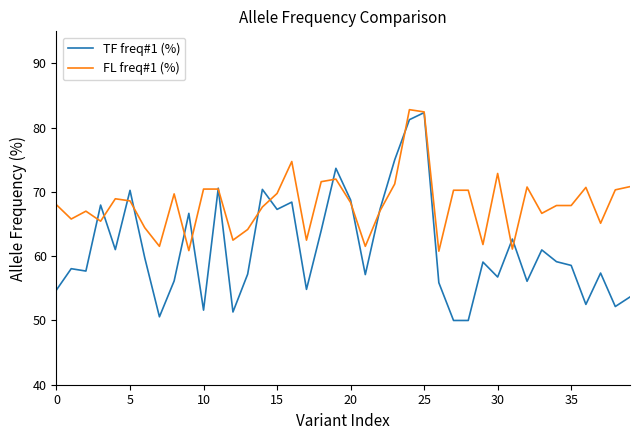

True or false: TF freq#1 (%) and FL freq#1 (%) intersect in this chart.

True